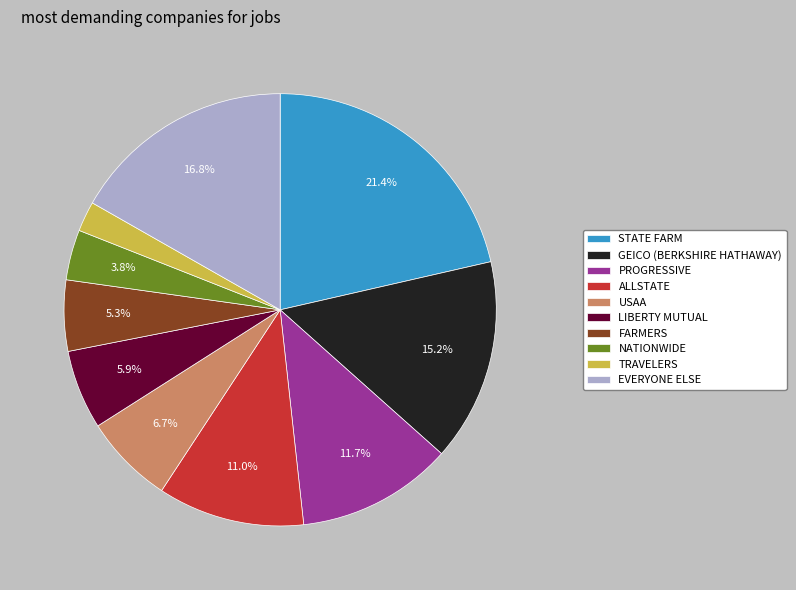

To the nearest percent, what is the average slice percentage?

10%